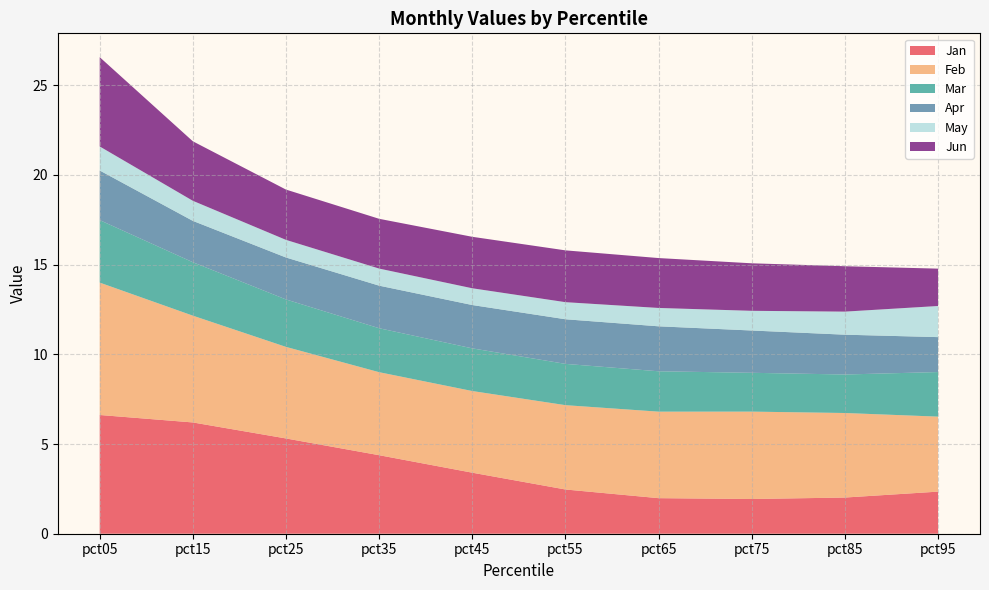

True or false: Apr has a value of 1.0 at pct95.

False